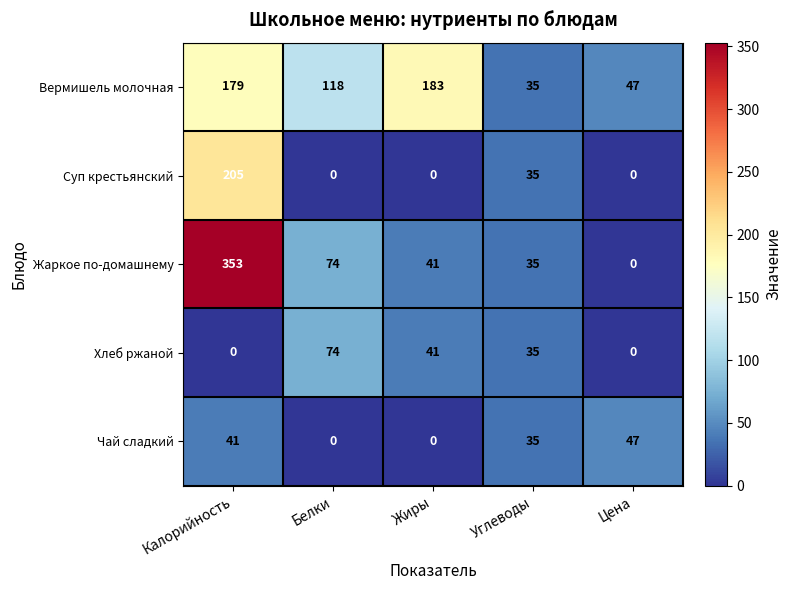

What is the difference between the maximum and second lowest values in the Хлеб ржаной series?

74